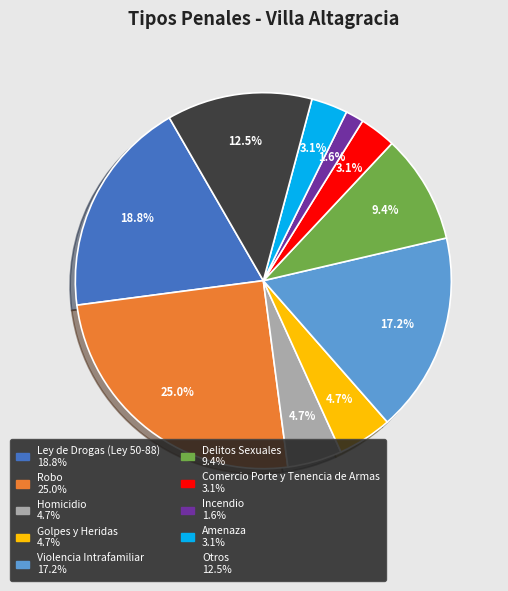

Between Robo and Incendio, which is larger?

Robo